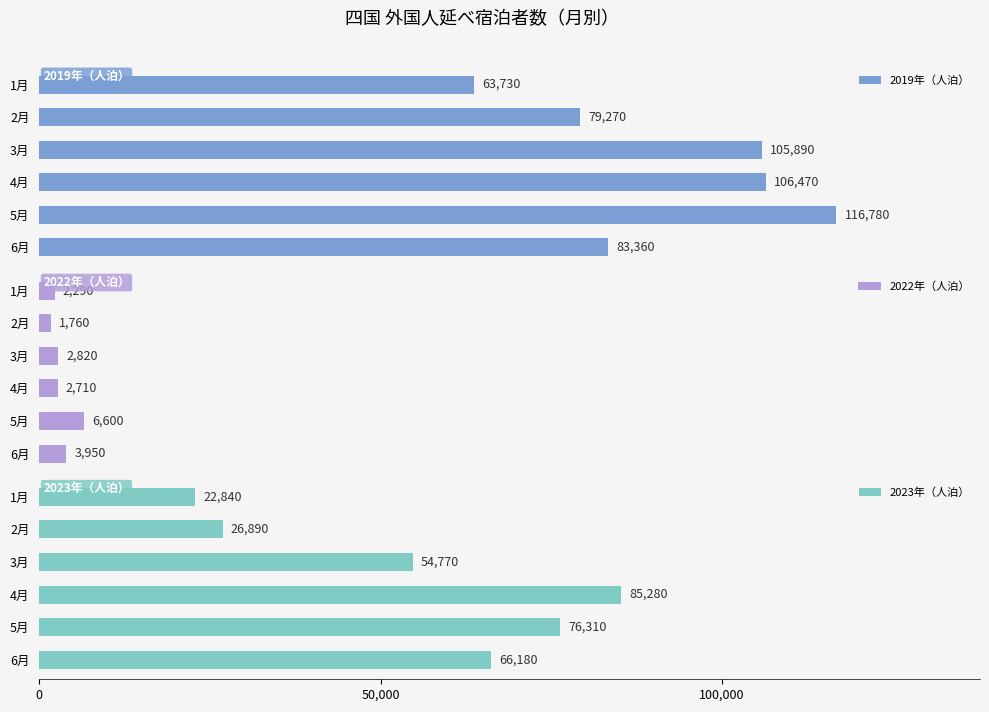

The 2023年（人泊） series shows 47420 at 5月. True or false?

False